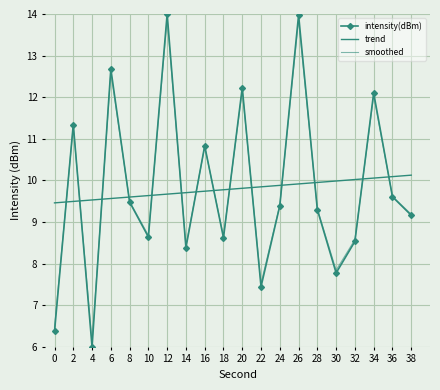

Where do smoothed and trend first cross each other?

0 and 2